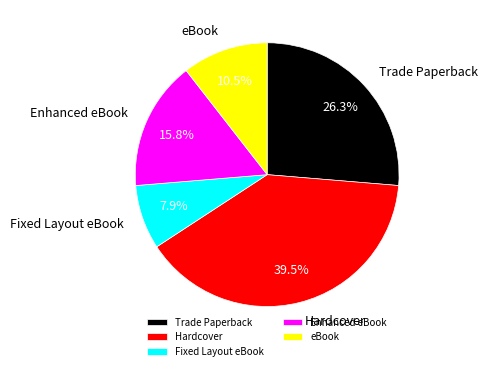

How much of the chart is everything except eBook?

89.5%